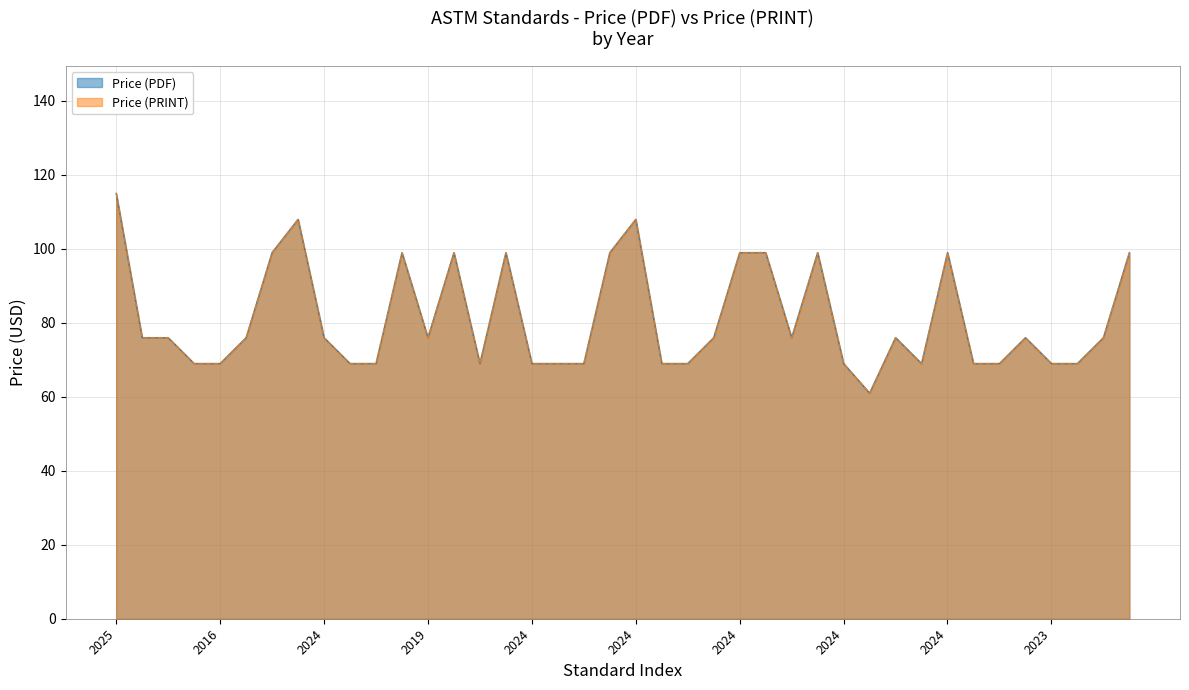

Does the chart have visible grid lines?

Yes